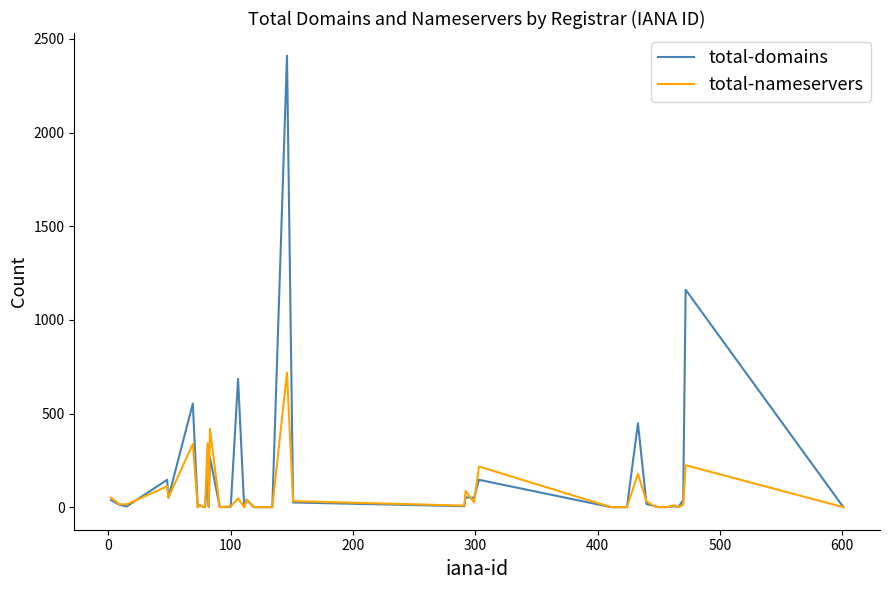

What is the average value of the total-nameservers series?

75